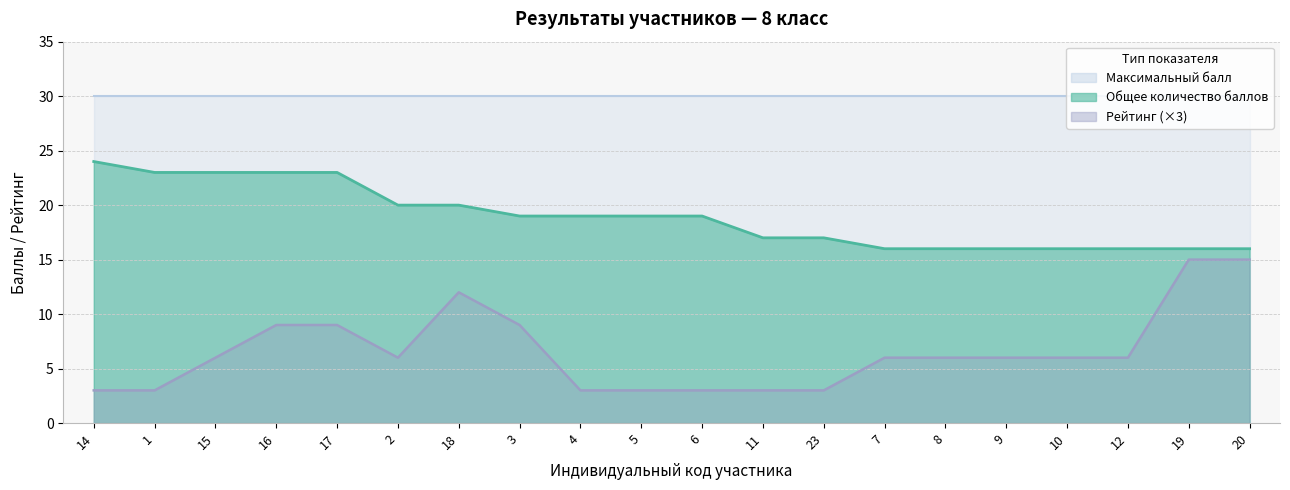

Which has a higher value, 10 or 2?

2